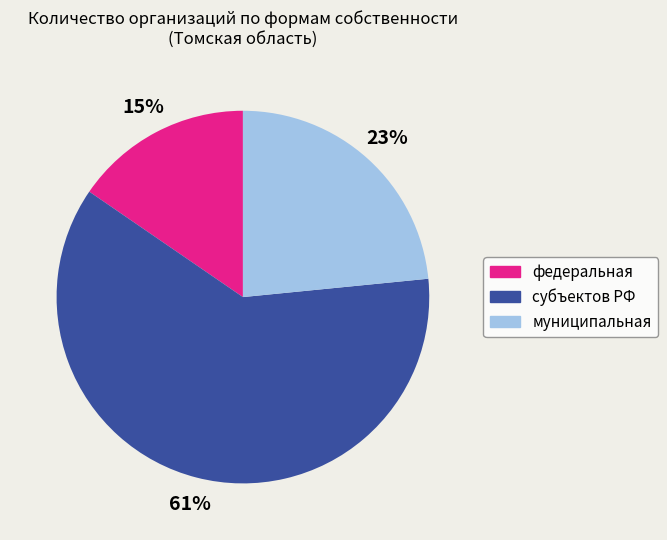

To the nearest percent, what portion does федеральная represent?

15%